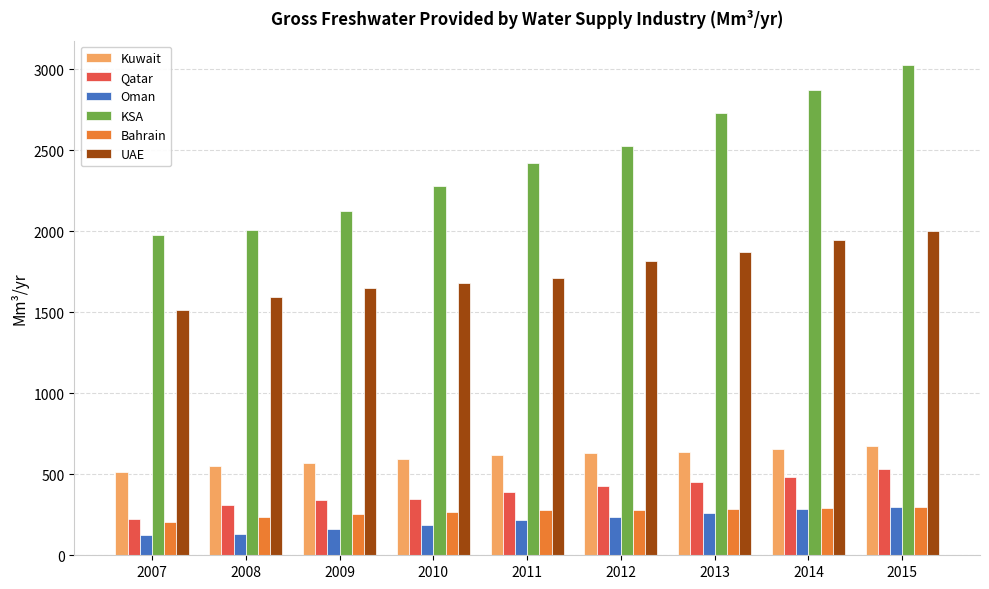

What is the difference between the maximum and second lowest values in the Kuwait series?

123.1